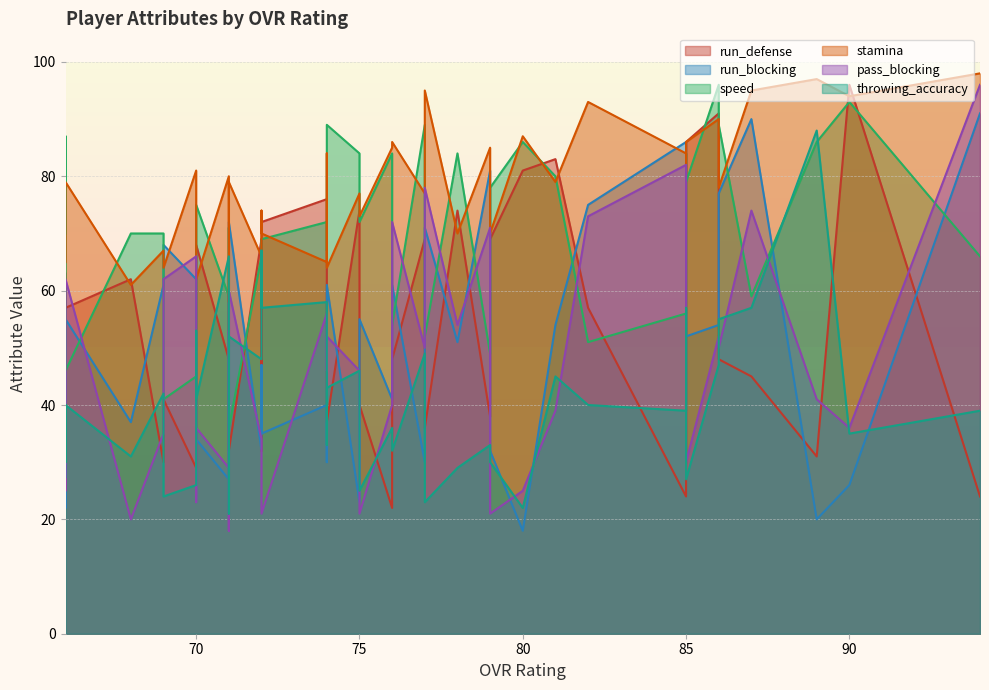

Which series has the widest spread of values?

pass_blocking